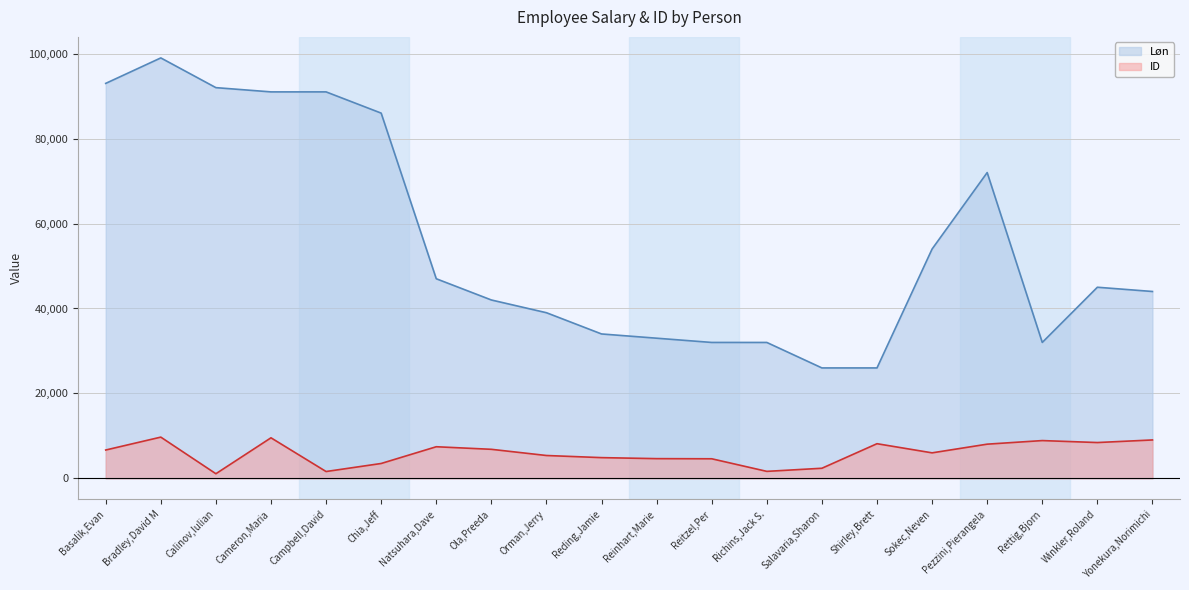

Read the ID value at Chia,Jeff, to the nearest 50.

3500